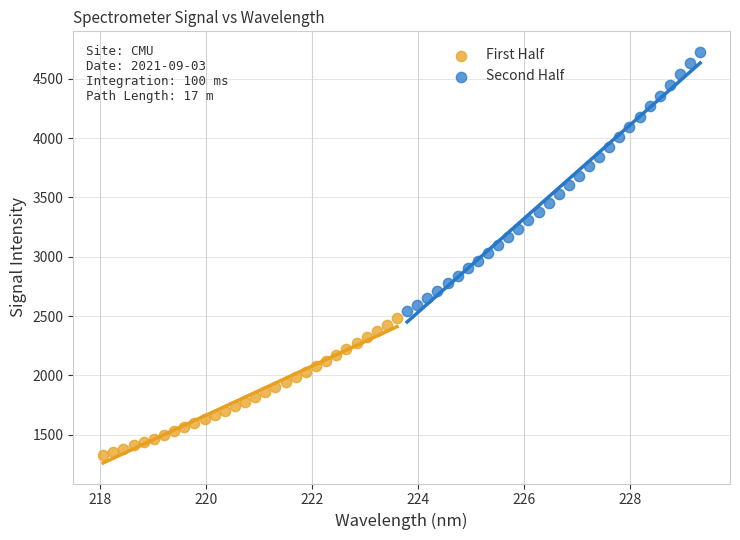

Which series reaches the maximum Y coordinate?

Second Half